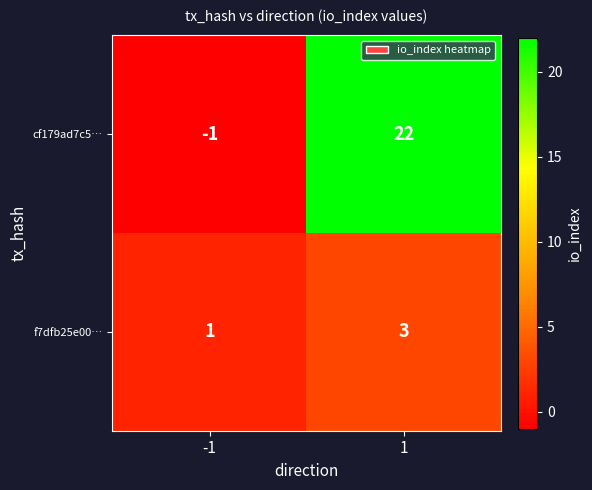

Which series has the largest total across all categories?

cf179ad7c5…